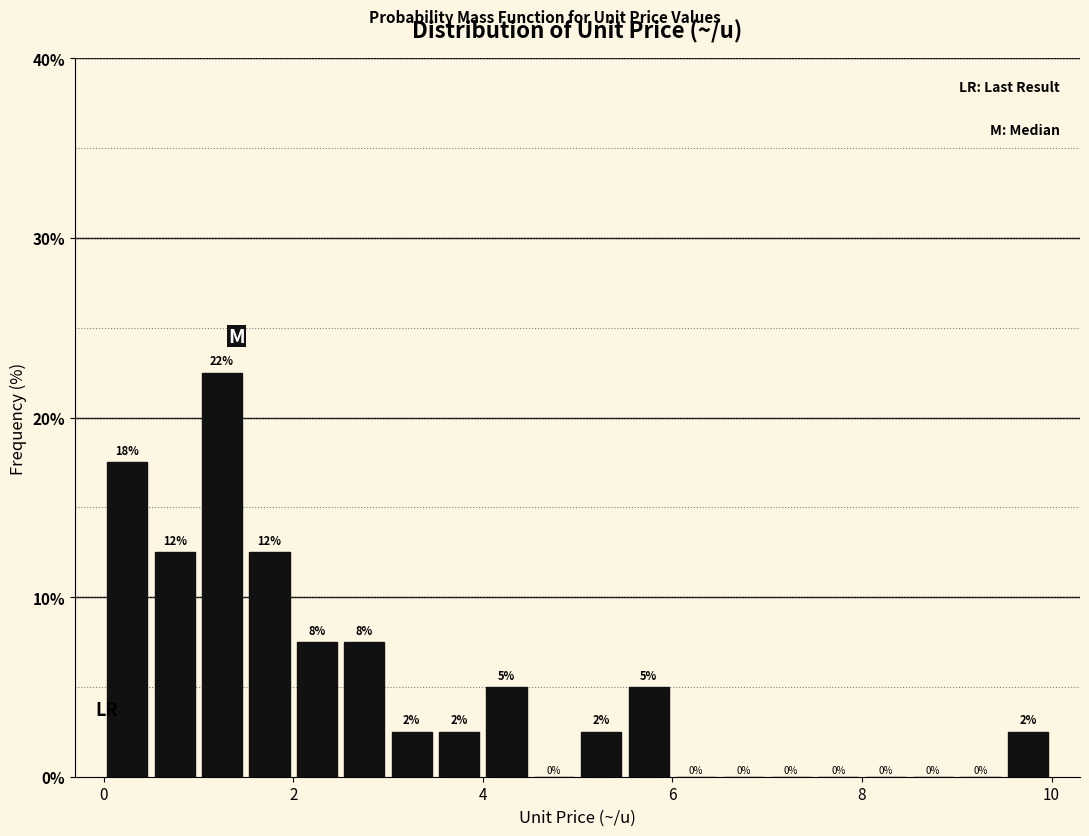

Read against the x-axis, roughly where is the centre of the tallest bar?

1.2